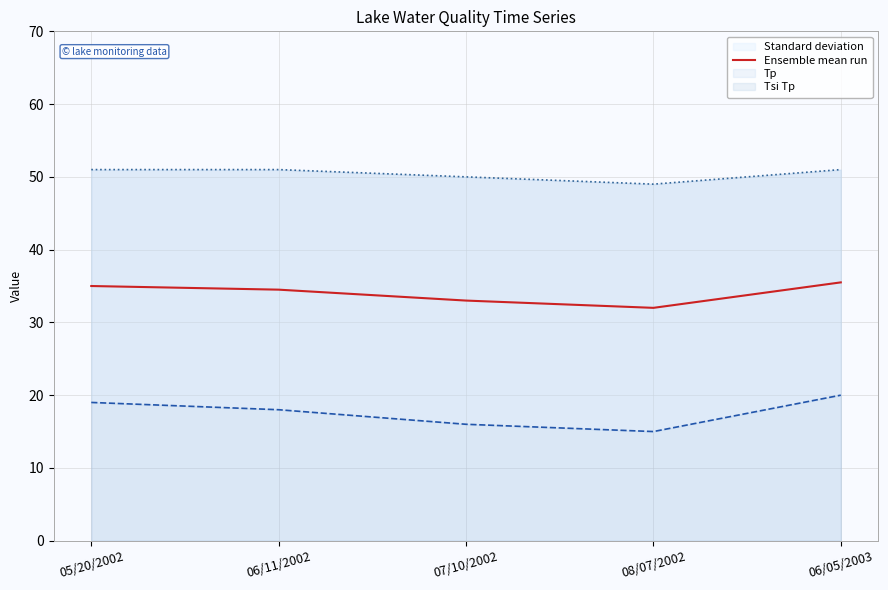

Rank the categories by value from lowest to highest.

08/07/2002, 07/10/2002, 06/11/2002, 05/20/2002, 06/05/2003